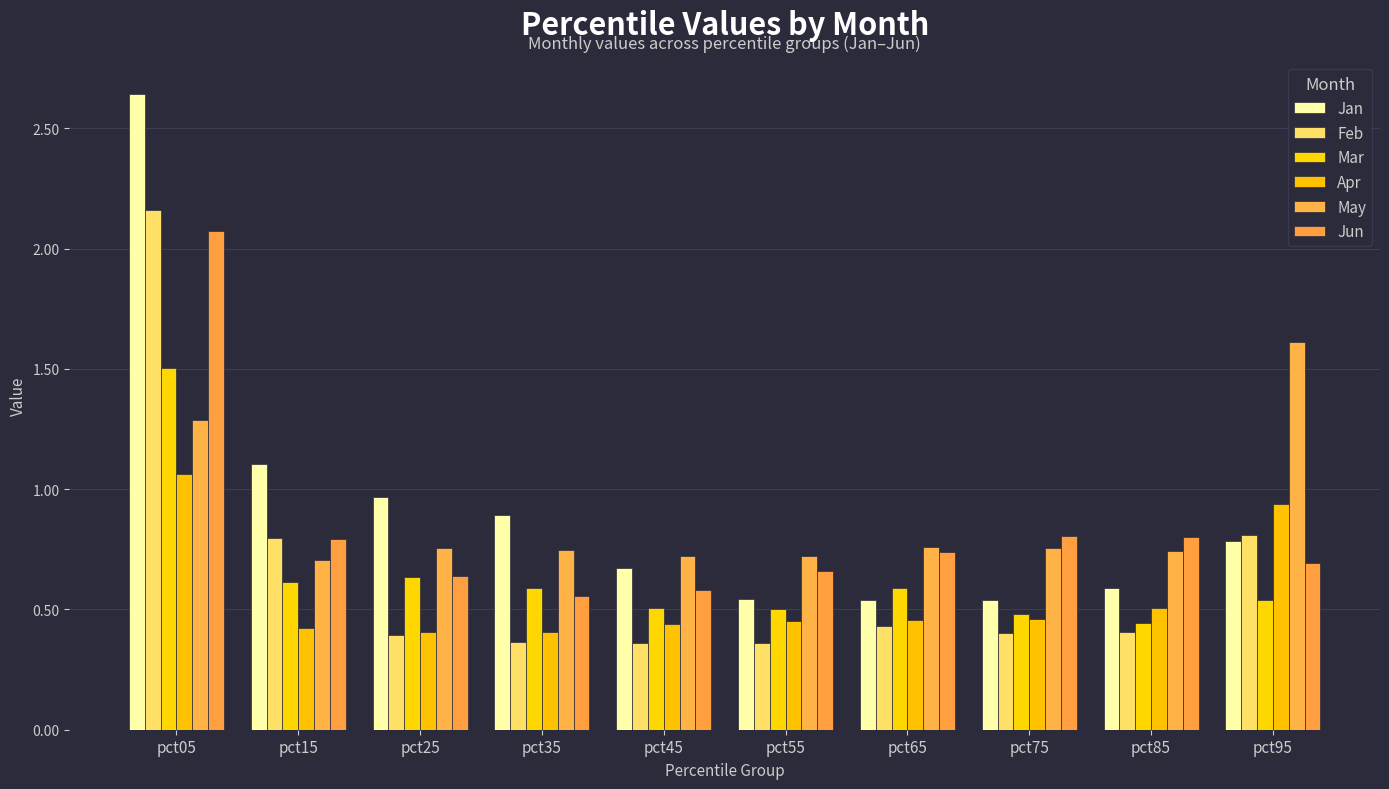

The Feb series shows 2.2 at pct05. True or false?

True